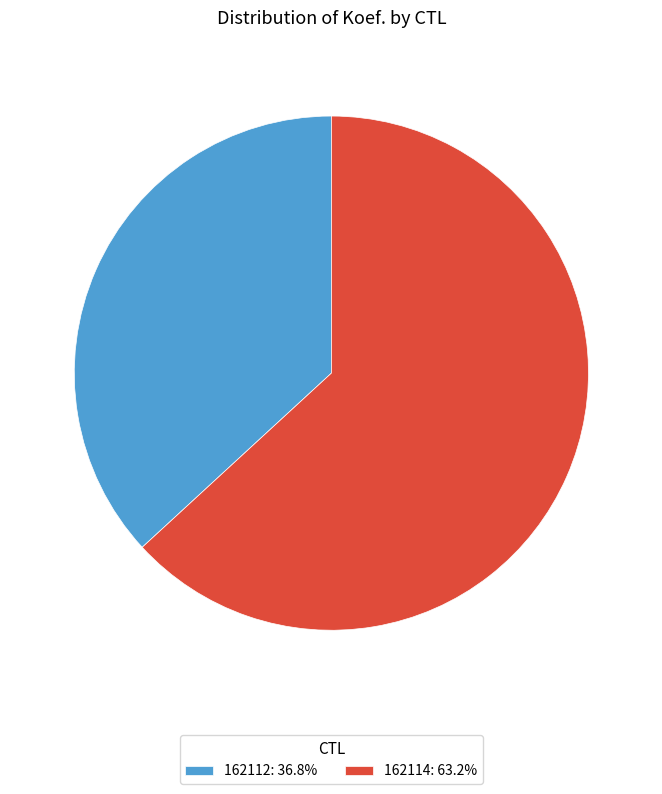

Is there any slice that represents more than half of the pie?

Yes